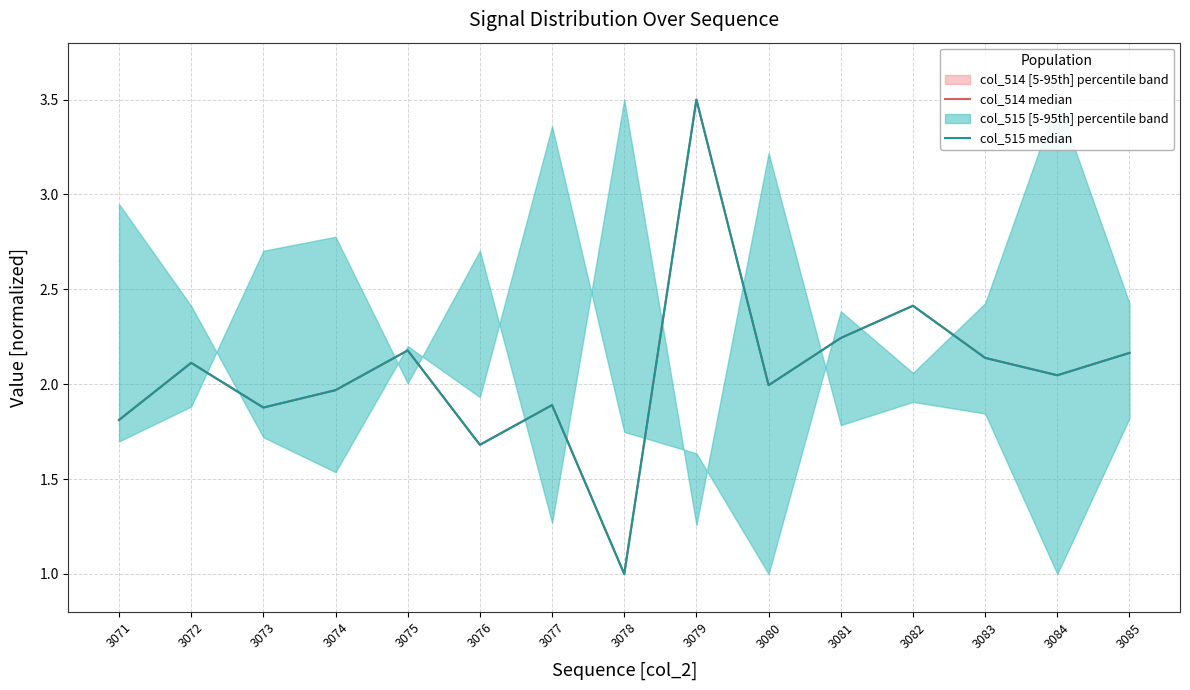

Reading right to left, list all the values displayed in this chart.

col_514 median: 3085=2.2	3084=2.0	3083=2.1	3082=2.4	3081=2.2	3080=2.0	3079=3.5	3078=1.0	3077=1.9	3076=1.7	3075=2.2	3074=2.0	3073=1.9	3072=2.1	3071=1.8
col_515 median: 3085=2.2	3084=2.0	3083=2.1	3082=2.4	3081=2.2	3080=2.0	3079=3.5	3078=1.0	3077=1.9	3076=1.7	3075=2.2	3074=2.0	3073=1.9	3072=2.1	3071=1.8